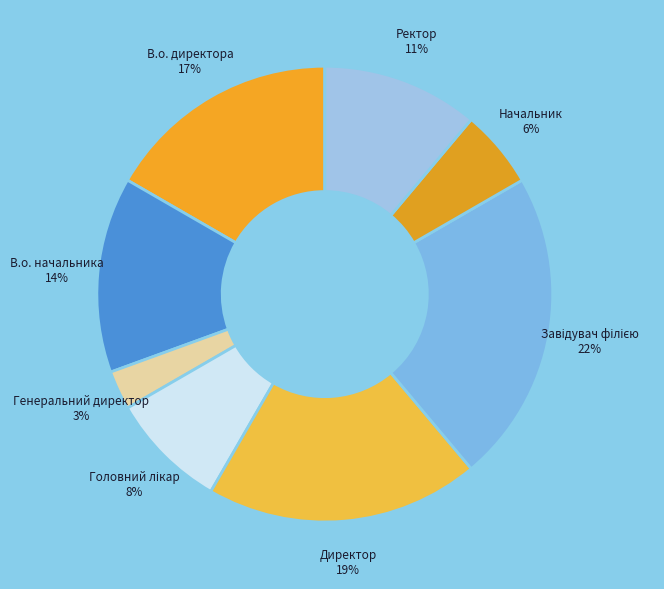

Does any single category account for the majority?

No